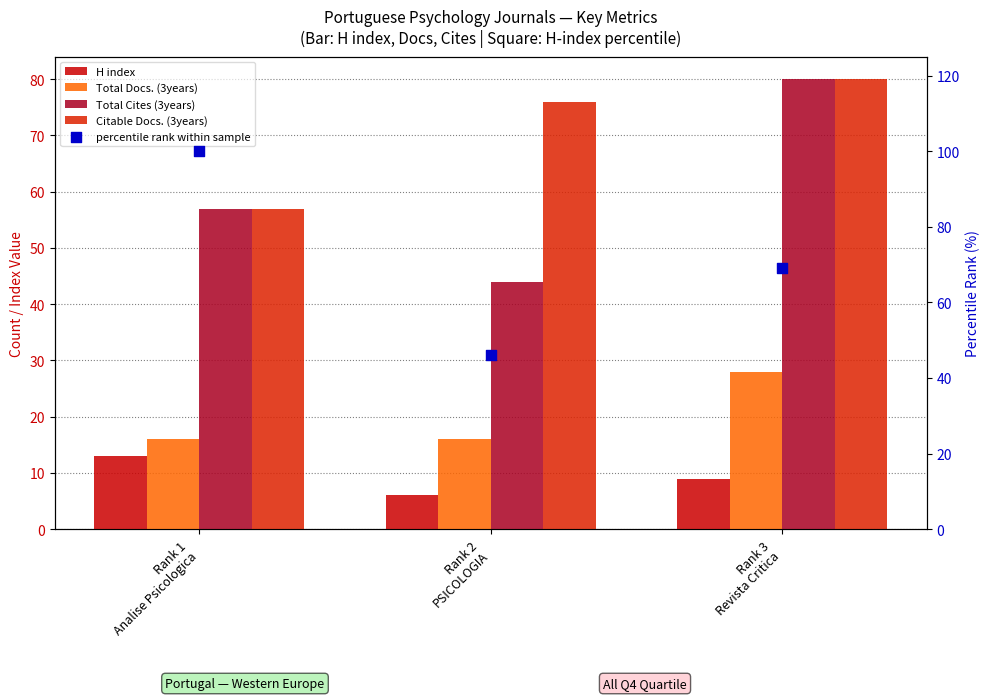

At which category is the sum across all series the highest?

Rank 3
Revista Critica